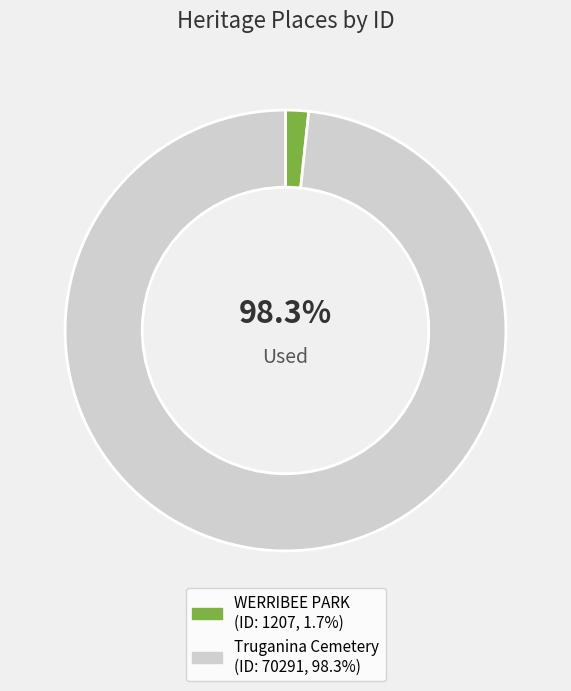

Which slice is the largest?

Truganina Cemetery